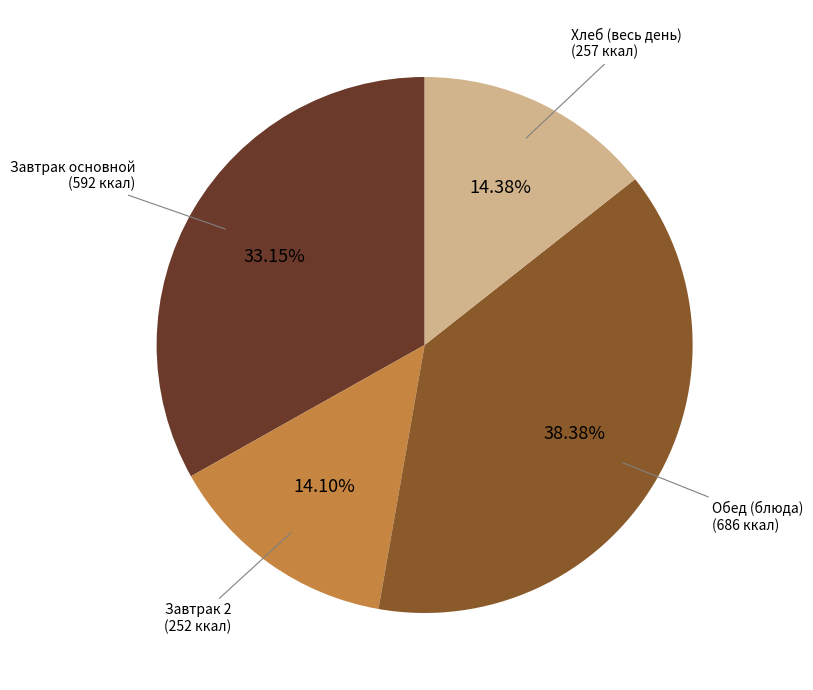

How many segments does this pie chart have?

4